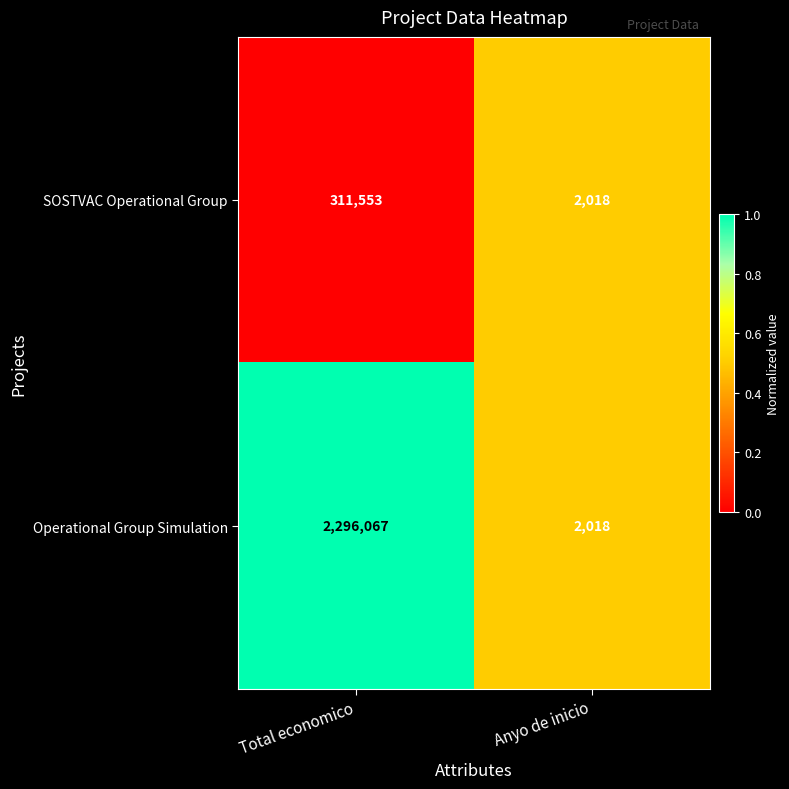

At which label is Operational Group Simulation closest to 1149042?

Anyo de inicio